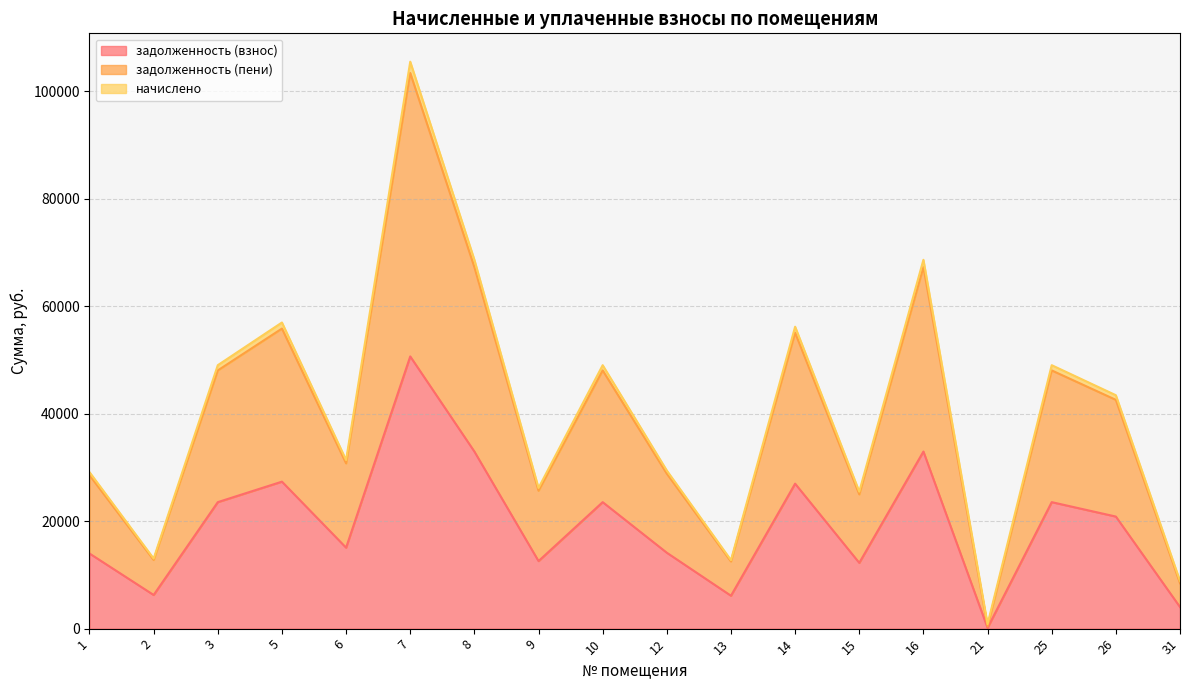

Which has a higher value, 25 or 5?

5